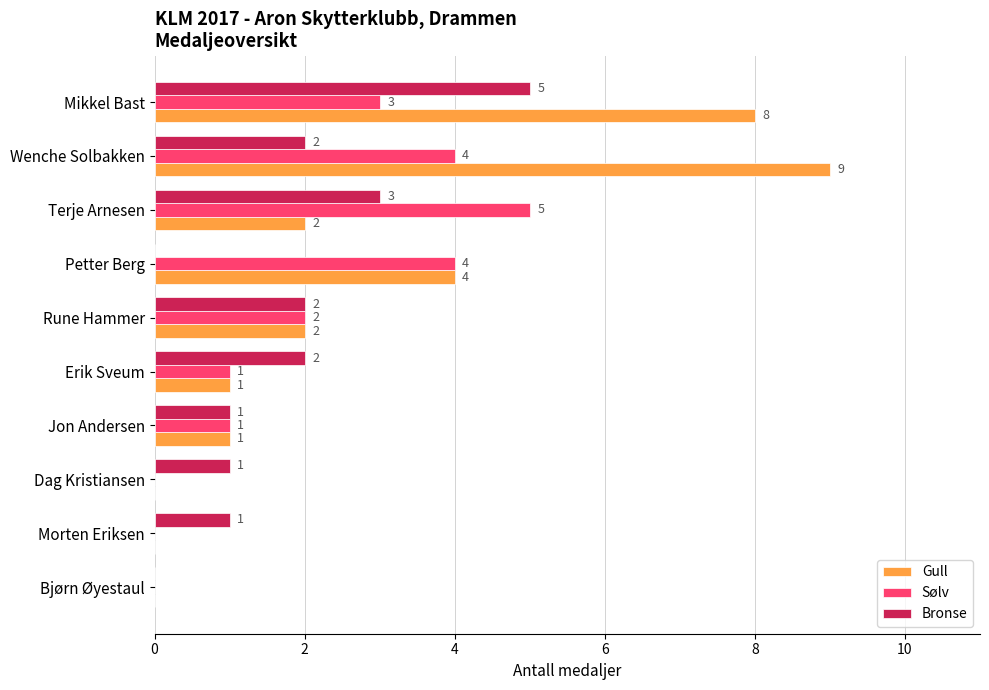

Read the Sølv value at Terje Arnesen.

5